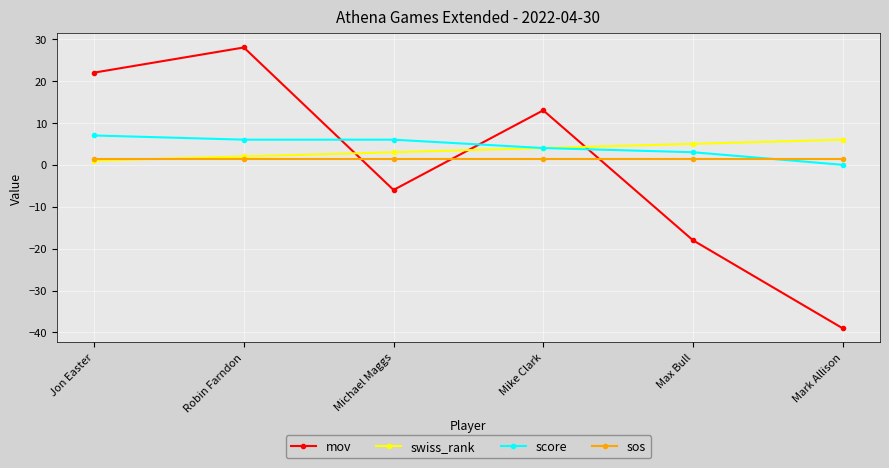

Which series has the largest range (max minus min)?

mov